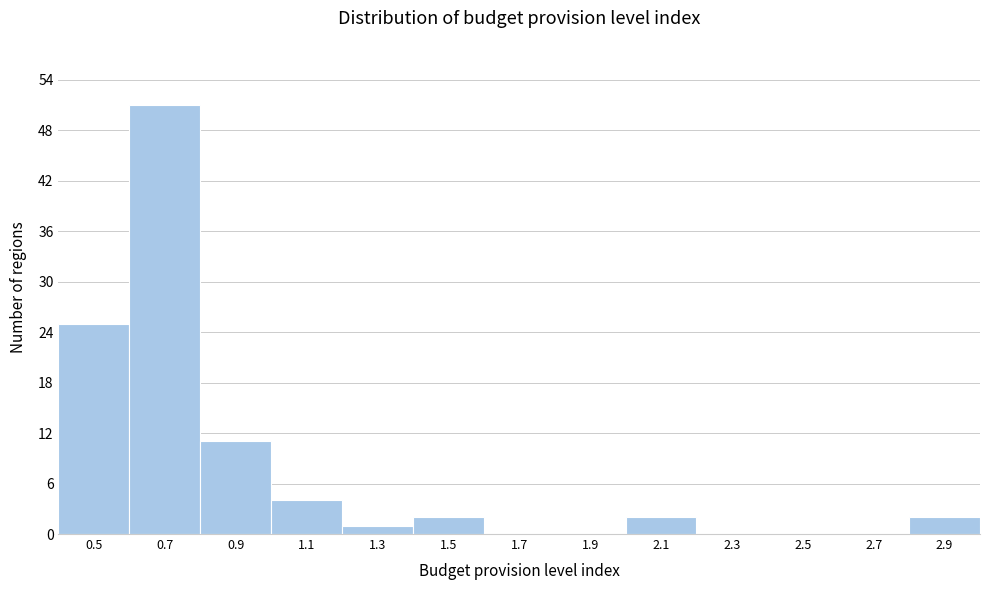

Reading left to right, extract all data points from this chart.

0.5=25	0.7=51	0.9=11	1.1=4	1.3=1	1.5=2	1.7=0	1.9=0	2.1=2	2.3=0	2.5=0	2.7=0	2.9=2